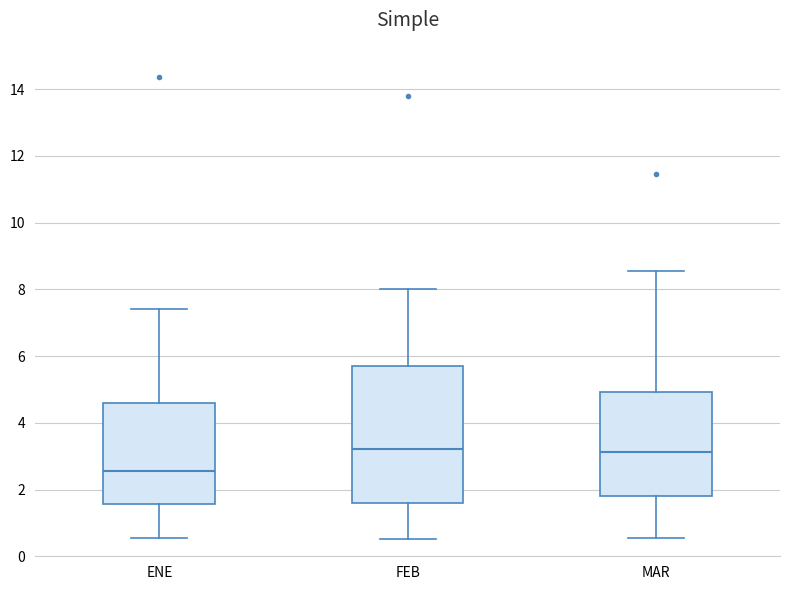

Reading left to right, transcribe this box plot: for each box, give where its median line is, the range the box spans, and where its two whiskers end, as read against the y-axis. The values are not printed on the chart, so give them approximately, as read against the axis.

ENE: median 2.6, box 1.6 to 4.6, whiskers 0.6 to 7.4
FEB: median 3.2, box 1.6 to 5.8, whiskers 0.6 to 8.0
MAR: median 3.2, box 1.8 to 5.0, whiskers 0.6 to 8.6